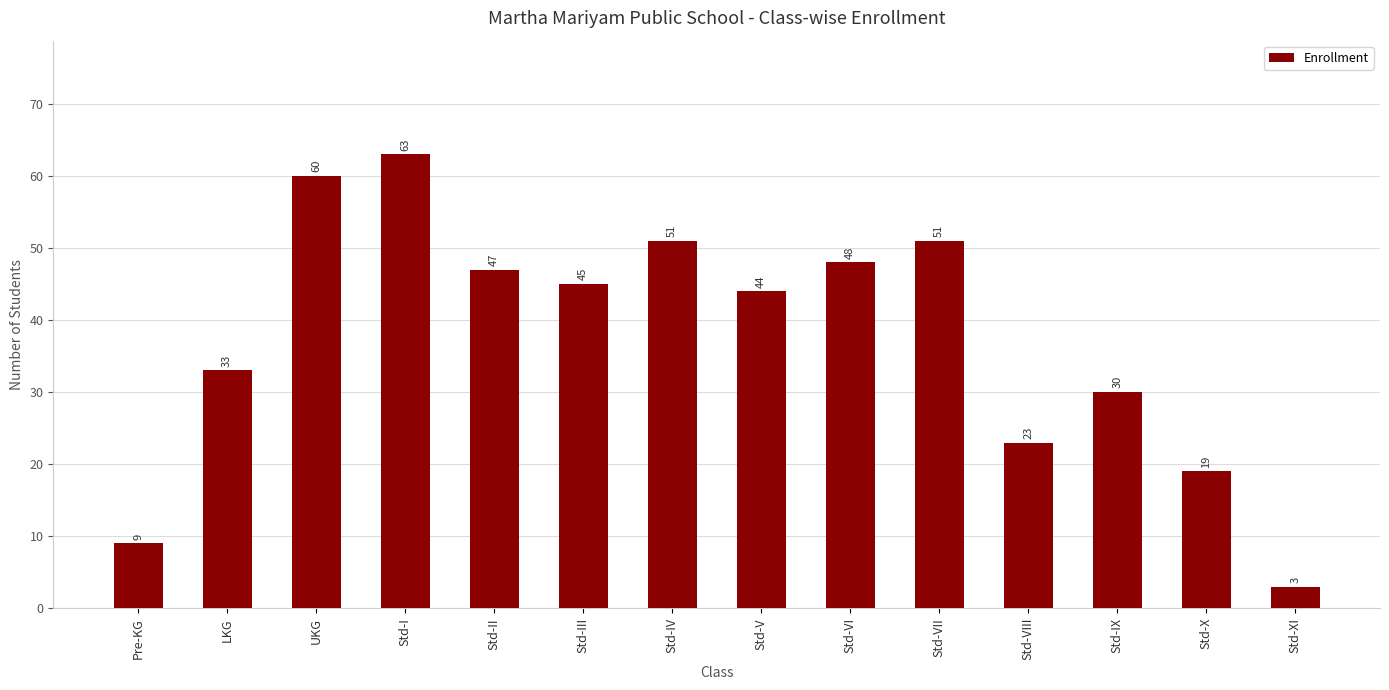

Between Std-II and Std-I, which is larger?

Std-I